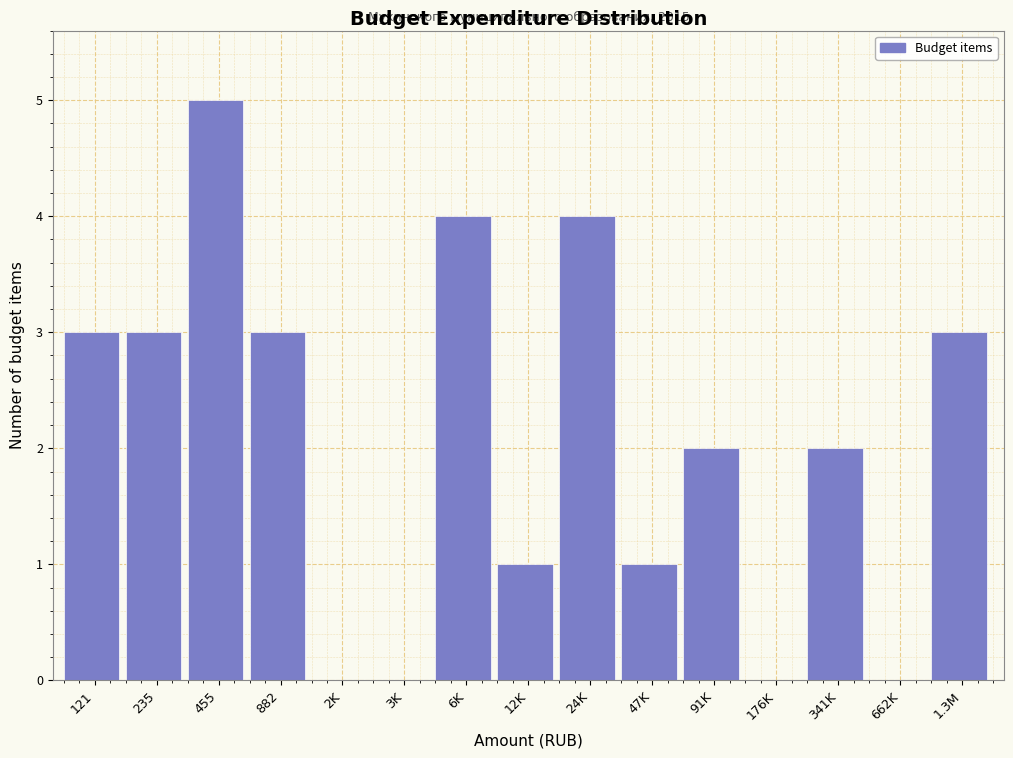

Reading left to right, transcribe all the data shown in this chart.

121=3	235=3	455=5	882=3	2K=0	3K=0	6K=4	12K=1	24K=4	47K=1	91K=2	176K=0	341K=2	662K=0	1.3M=3